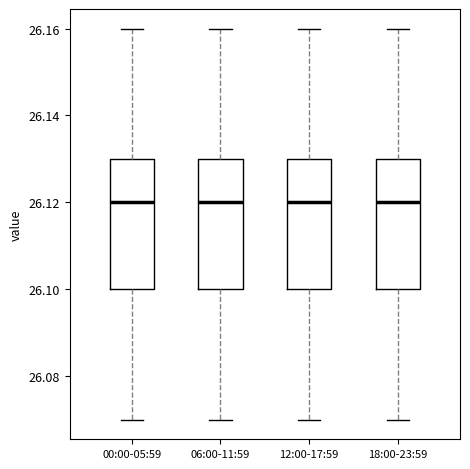

Reading left to right, read every box against the y-axis: the position of its median line, the range the box covers, and the ends of its whiskers. The values are not printed on the chart, so give them approximately, as read against the axis.

00:00-05:59: median 26.12, box 26.10 to 26.13, whiskers 26.07 to 26.16
06:00-11:59: median 26.12, box 26.10 to 26.13, whiskers 26.07 to 26.16
12:00-17:59: median 26.12, box 26.10 to 26.13, whiskers 26.07 to 26.16
18:00-23:59: median 26.12, box 26.10 to 26.13, whiskers 26.07 to 26.16